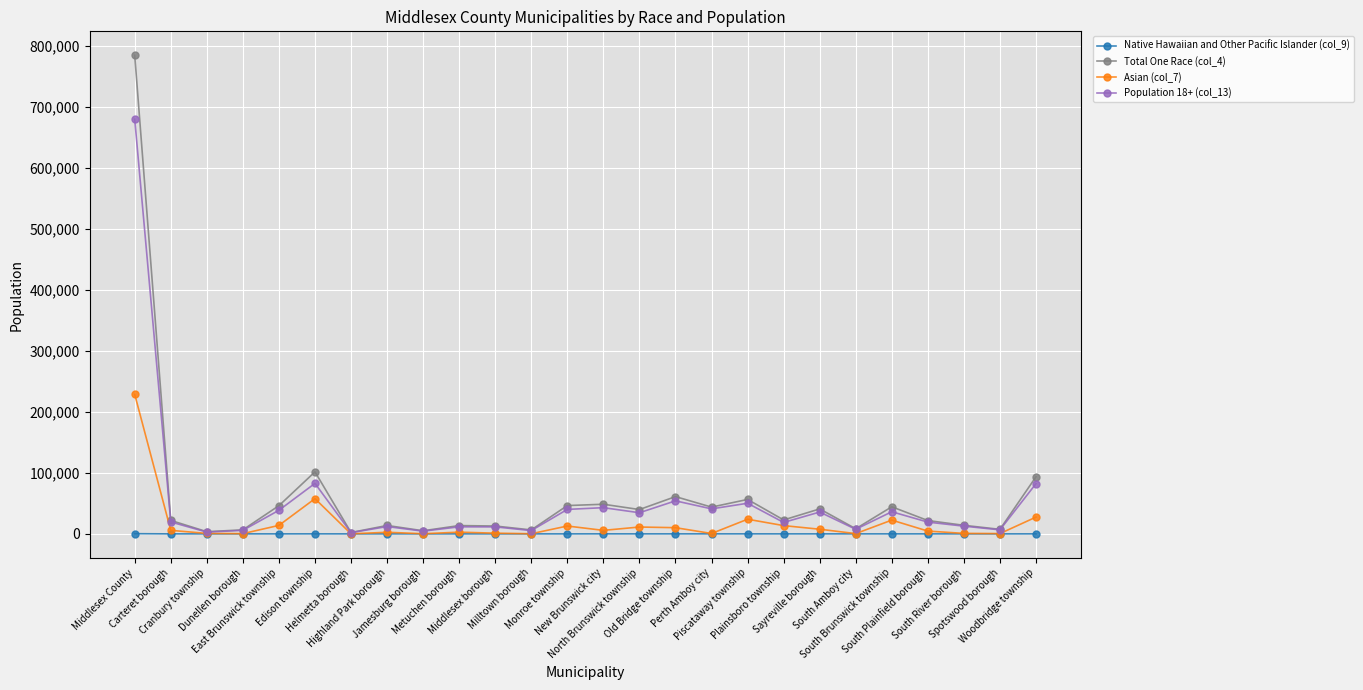

What is the spread (max minus min) of values at South Amboy city?

8390